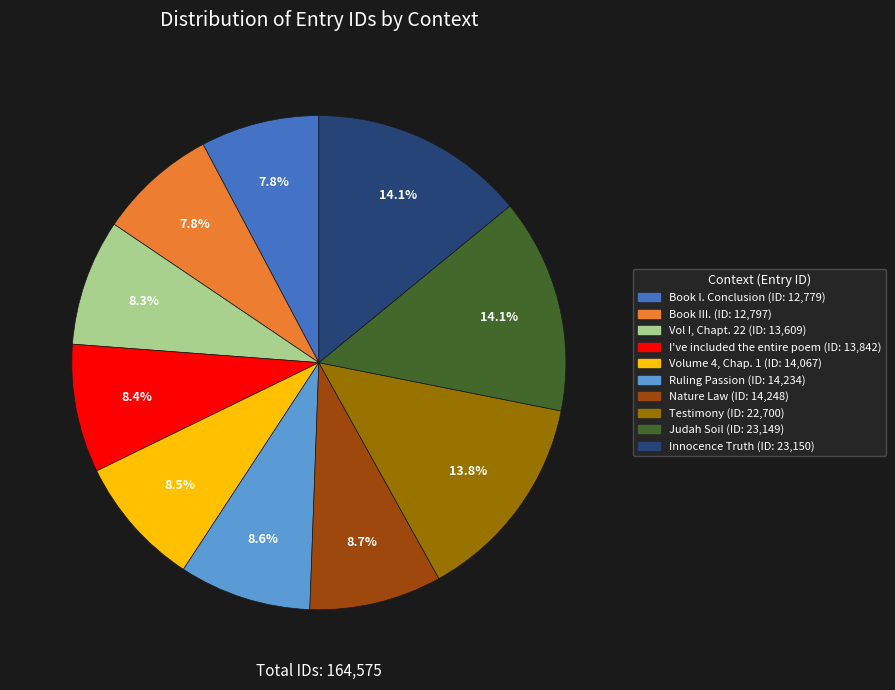

To the nearest percent, what percentage of the pie is Nature Law?

9%